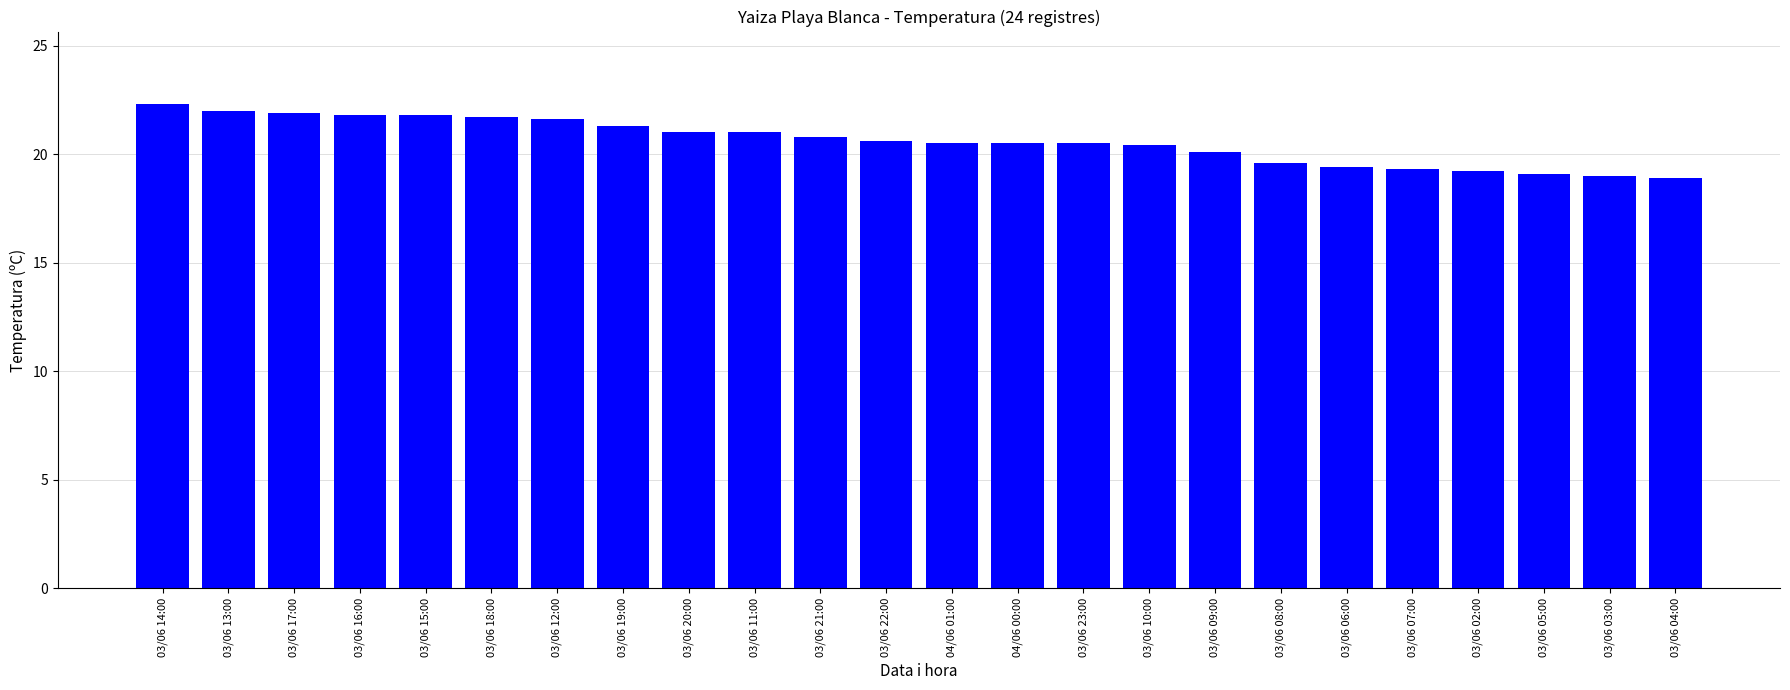

What is the difference between the values at 03/06 02:00 and 04/06 01:00?

1.3